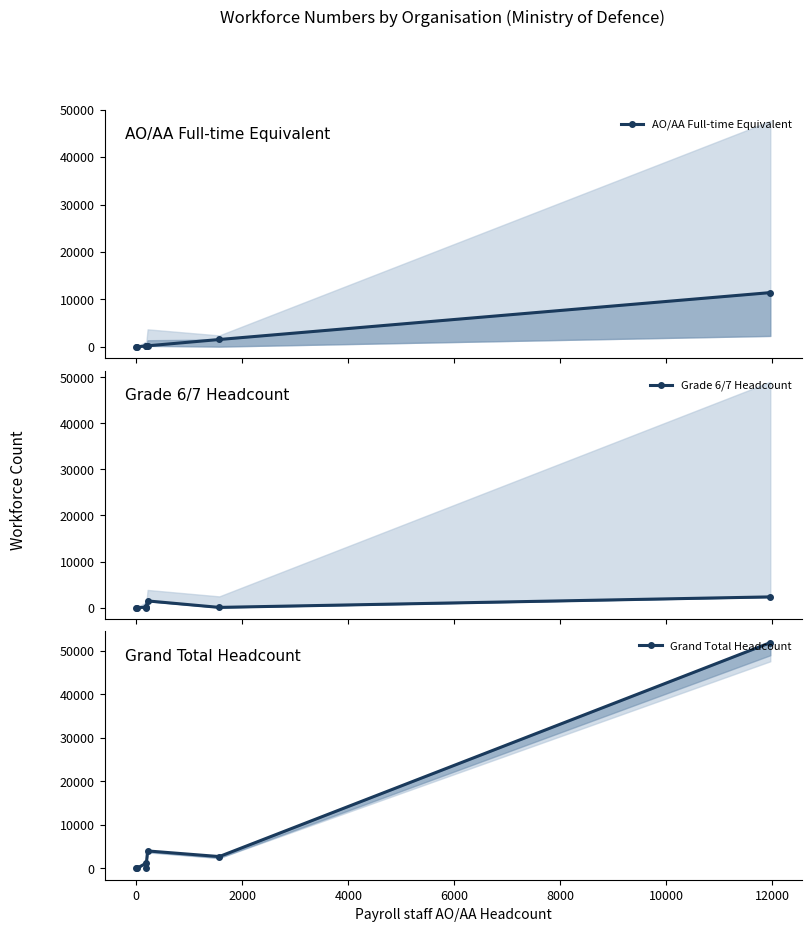

The Grade 6/7 Headcount series shows -1001 at 4000. True or false?

False